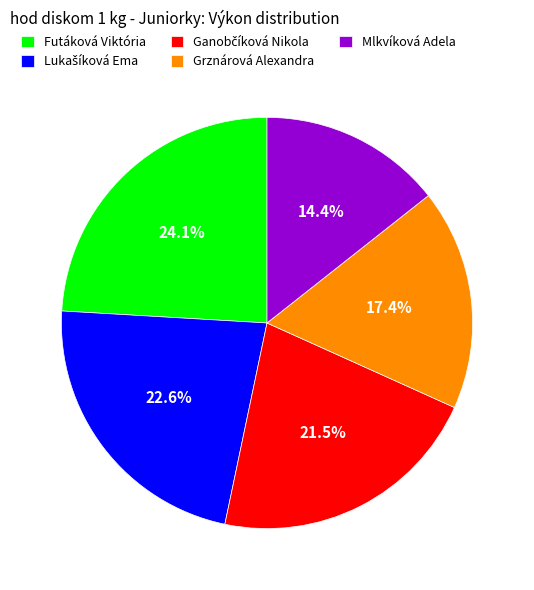

Does Mlkvíková Adela account for over 50% of the chart?

No